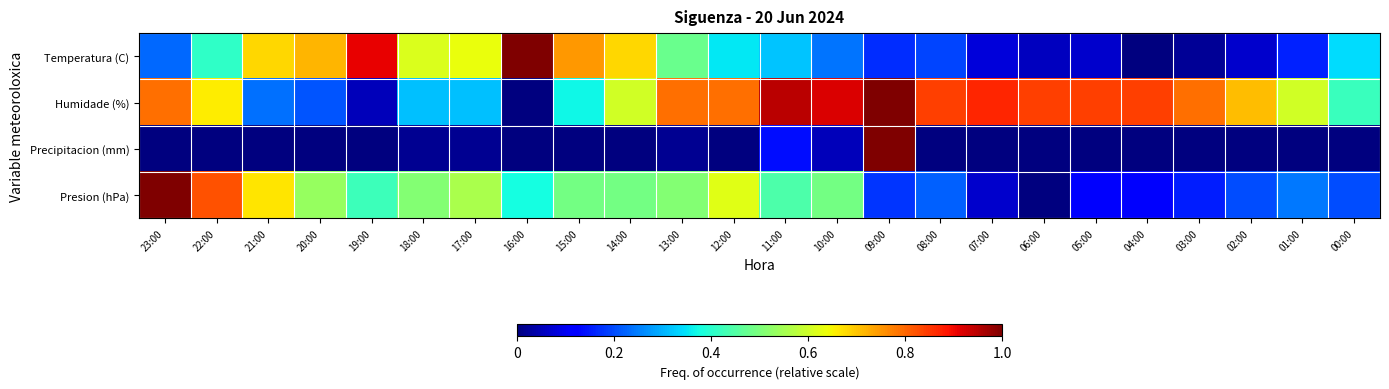

How many data points does each series have?

24